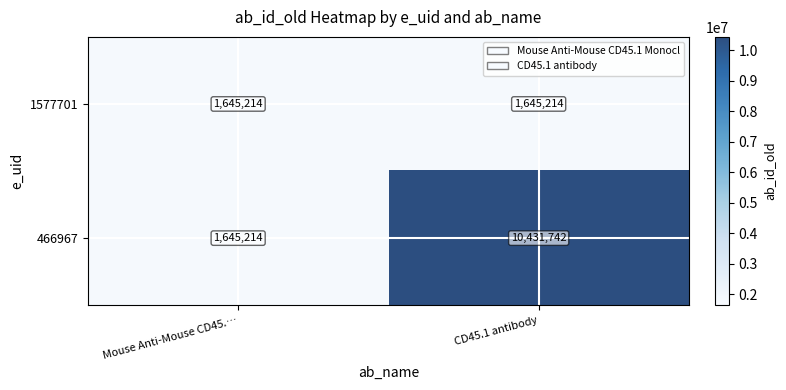

Which series has the largest range (max minus min)?

466967